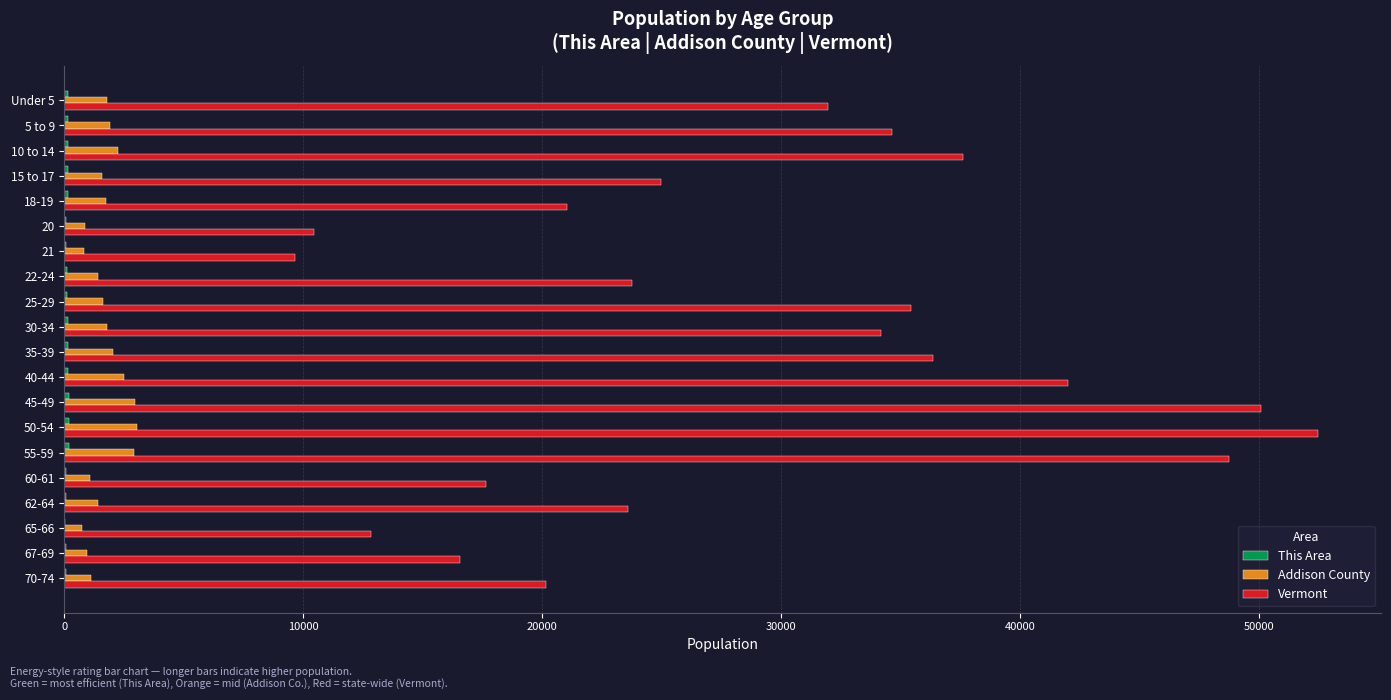

Which series has the largest total across all categories?

Vermont